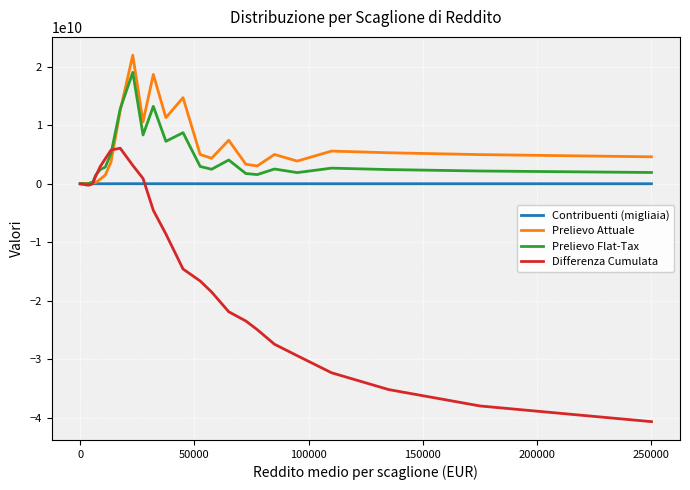

Which series has the widest spread of values?

Differenza Cumulata